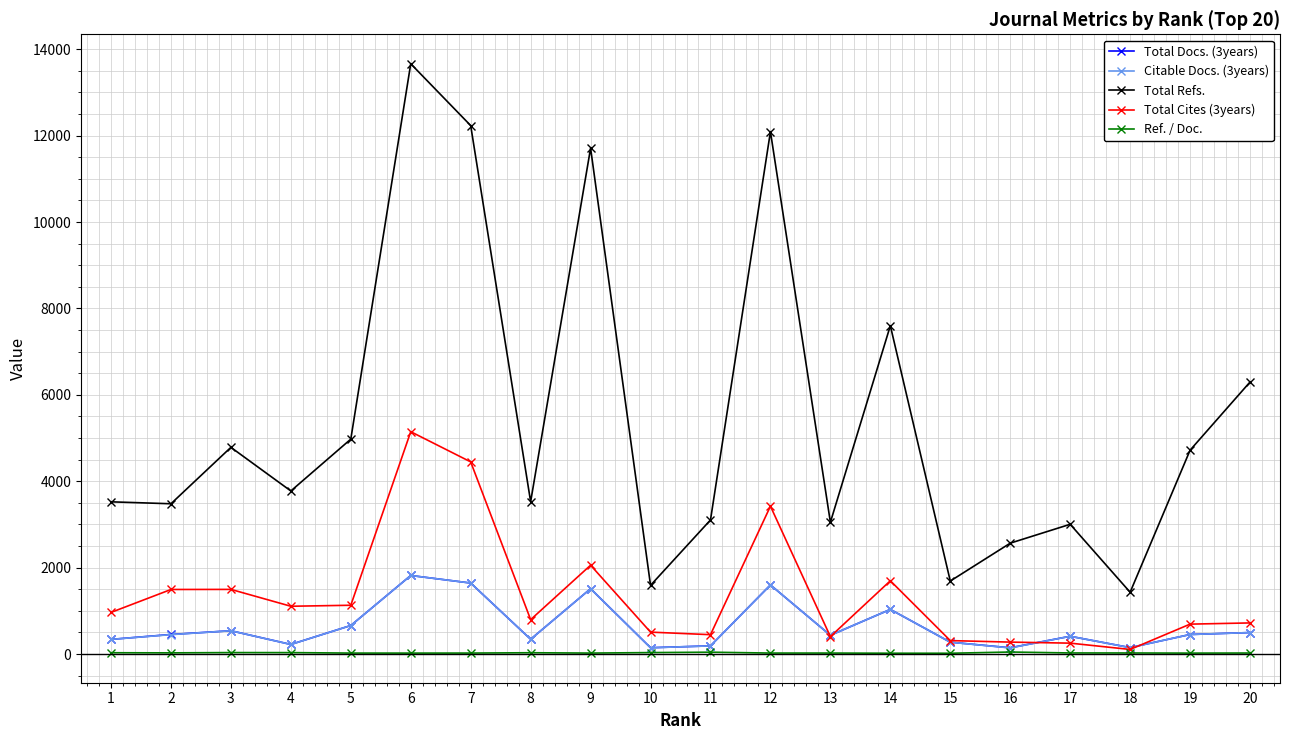

What is the smallest value displayed?

19.2